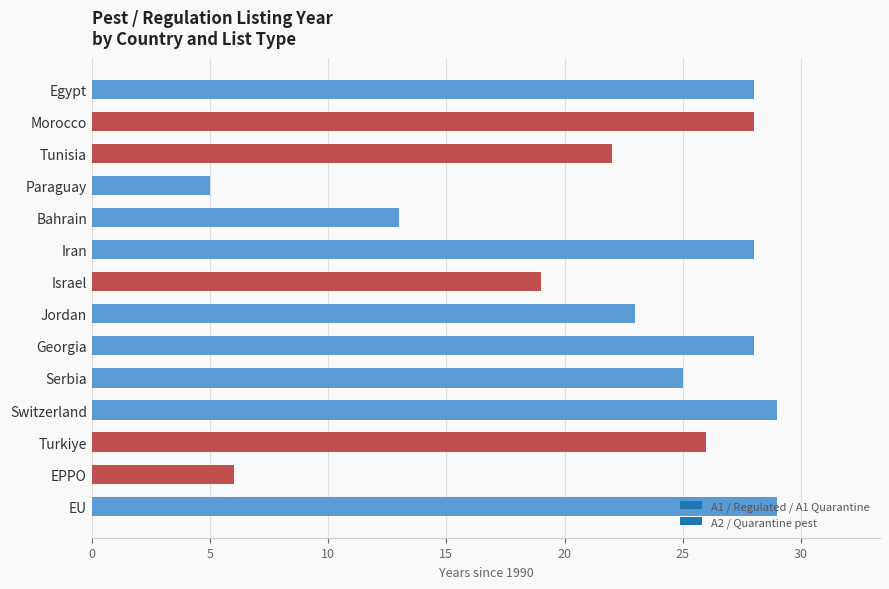

The chart shows a value of 43 at Egypt. True or false?

False